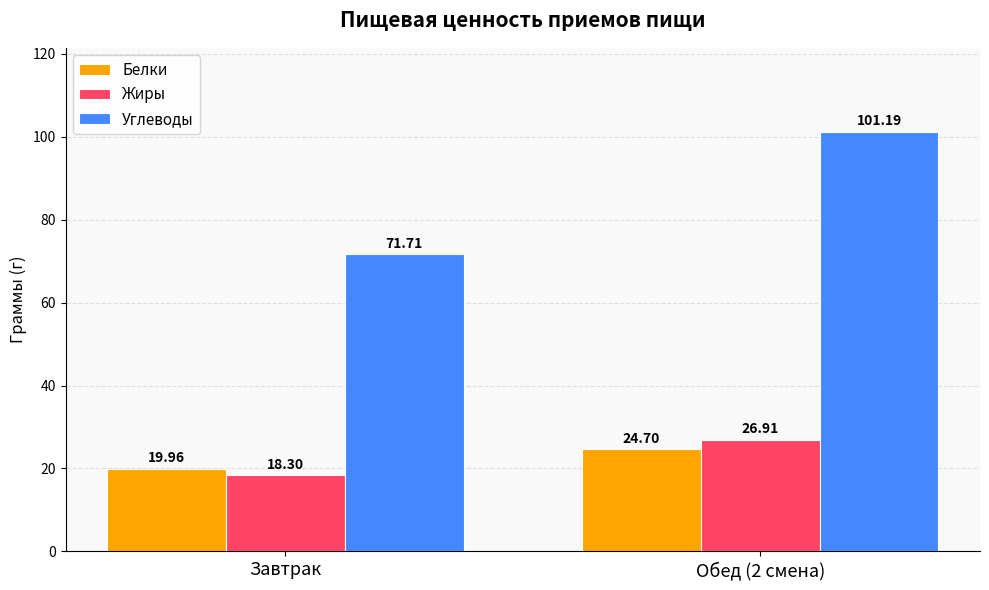

Is the value of Жиры at Обед (2 смена) greater than the value of Углеводы at Завтрак?

No